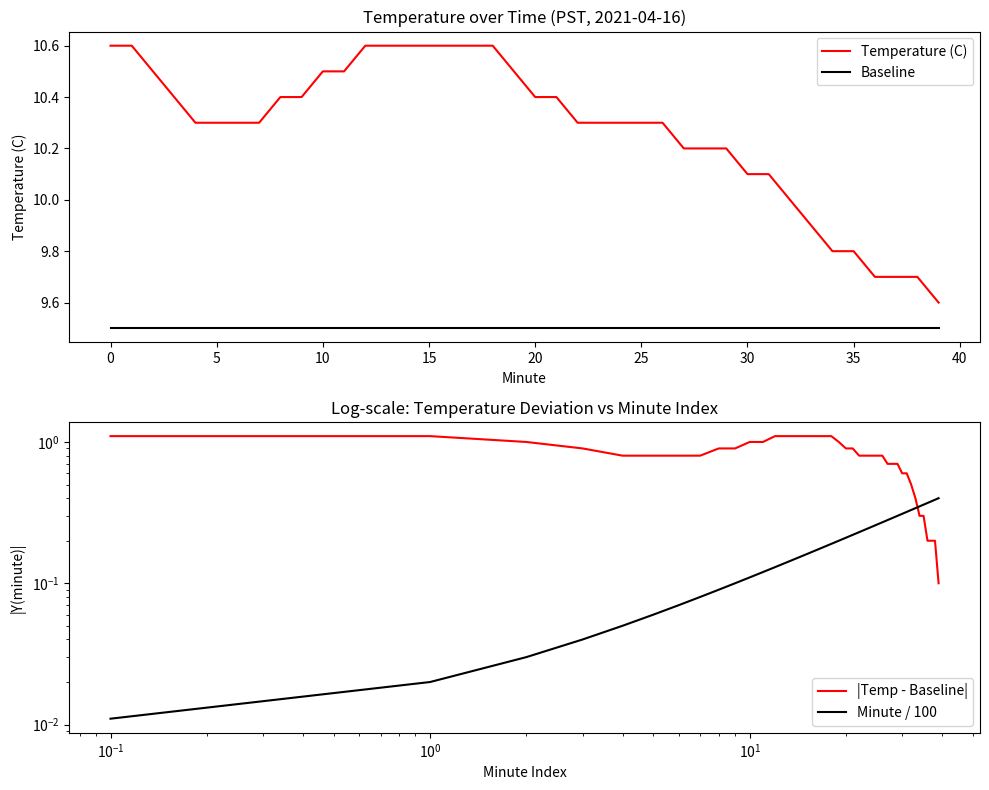

Read the Baseline value at 17.

9.5